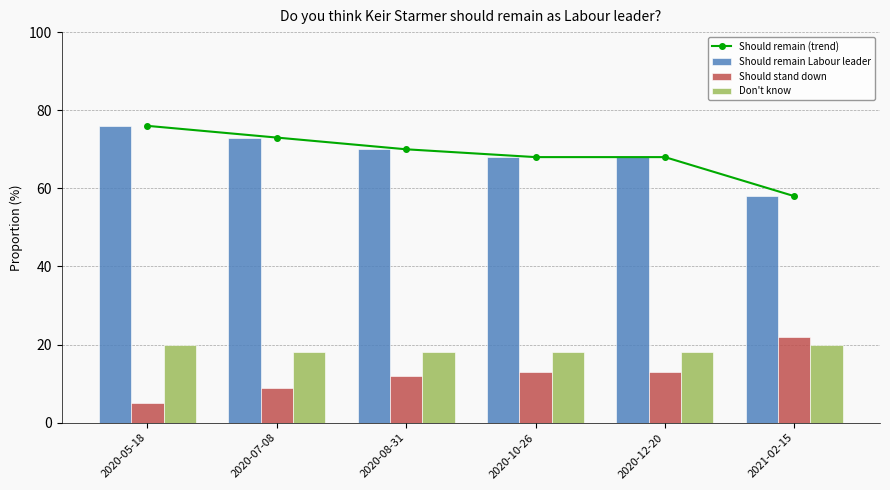

At which label does Should remain (trend) first exceed 70?

2020-05-18